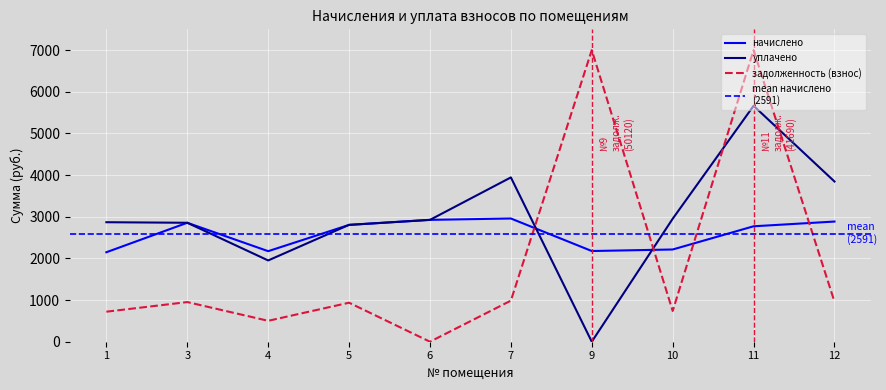

What is the sum of all задолженность (взнос) values?

19797.0